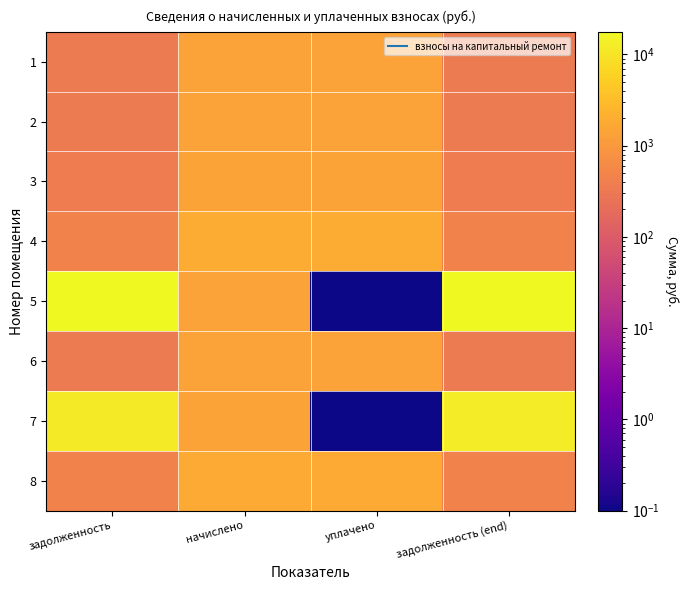

Reading left to right, what are all the values shown in this chart?

1: задолженность=337.9	начислено=1358.8	уплачено=1358.8	задолженность (end)=337.9
2: задолженность=344.0	начислено=1383.1	уплачено=1383.1	задолженность (end)=344.0
3: задолженность=353.7	начислено=1422.4	уплачено=1422.4	задолженность (end)=353.7
4: задолженность=460.1	начислено=1850.3	уплачено=1850.3	задолженность (end)=460.1
5: задолженность=17049.2	начислено=1360.3	уплачено=0.1	задолженность (end)=17729.3
6: задолженность=337.9	начислено=1358.8	уплачено=1358.8	задолженность (end)=337.9
7: задолженность=11815.4	начислено=1434.5	уплачено=0.1	задолженность (end)=12532.7
8: задолженность=453.6	начислено=1823.9	уплачено=1823.9	задолженность (end)=453.6